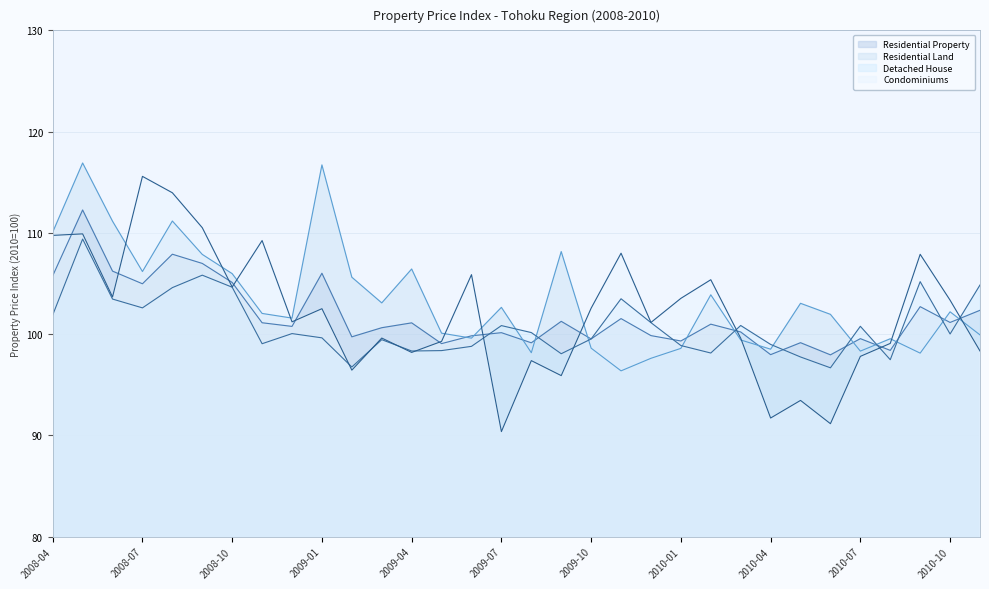

The Condominiums series shows 196.3 at 2008-04. True or false?

False